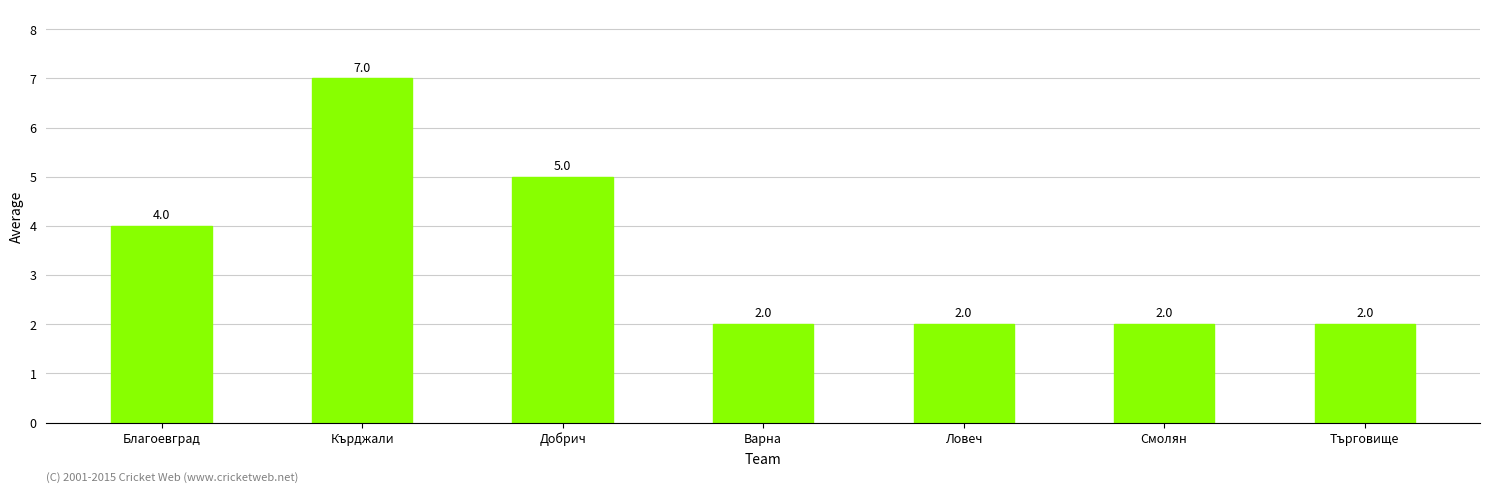

Reading left to right, extract all data points from this chart.

4	7	5	2	2	2	2